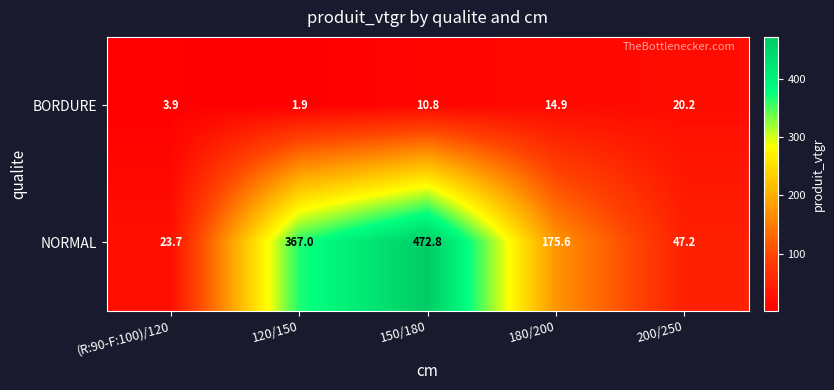

The NORMAL series shows 175.6 at 180/200. True or false?

True